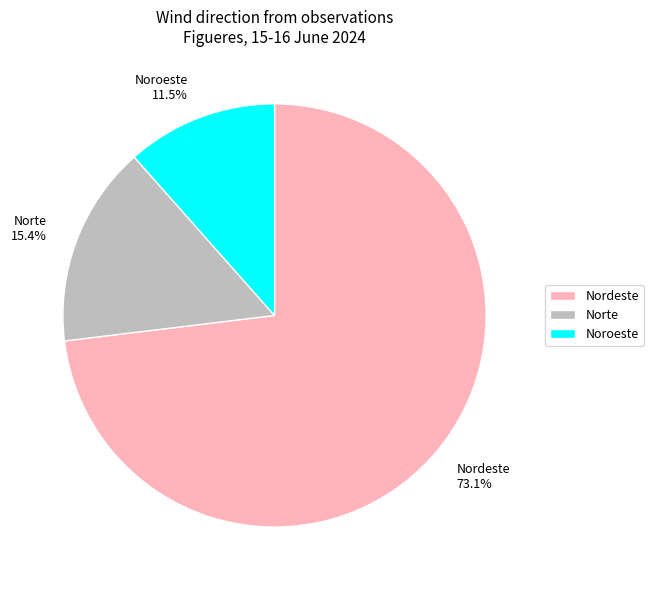

True or false: Nordeste accounts for 21% of the total.

False